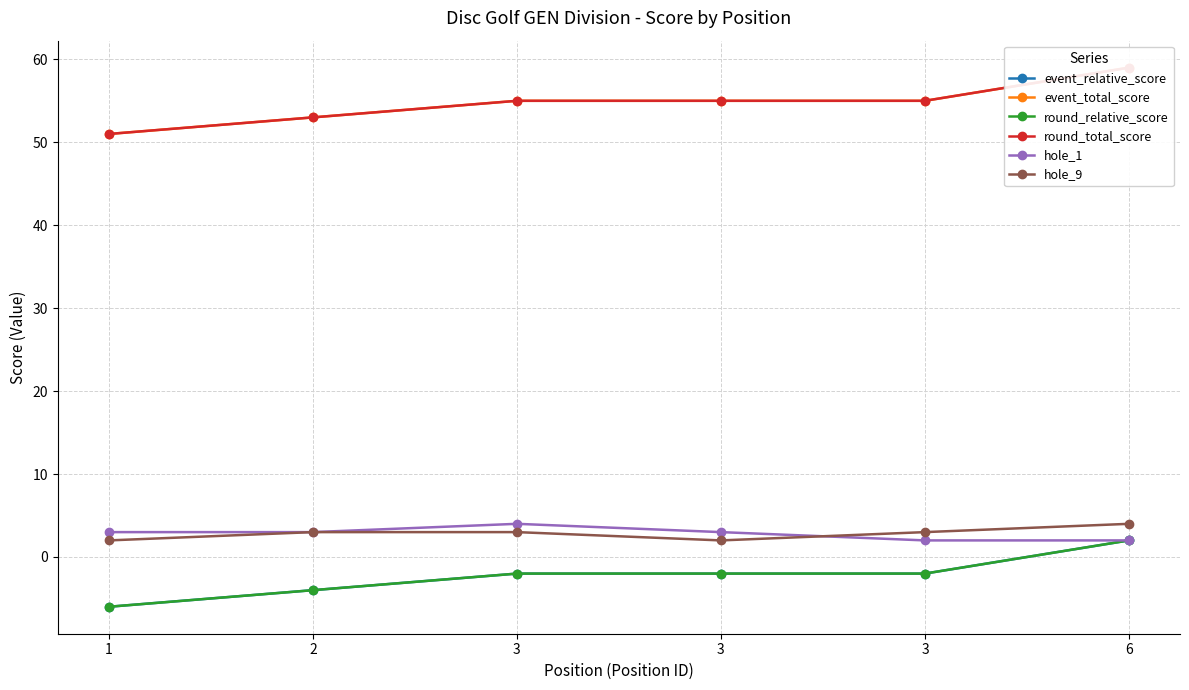

What is the spread (max minus min) of values at 6?

57